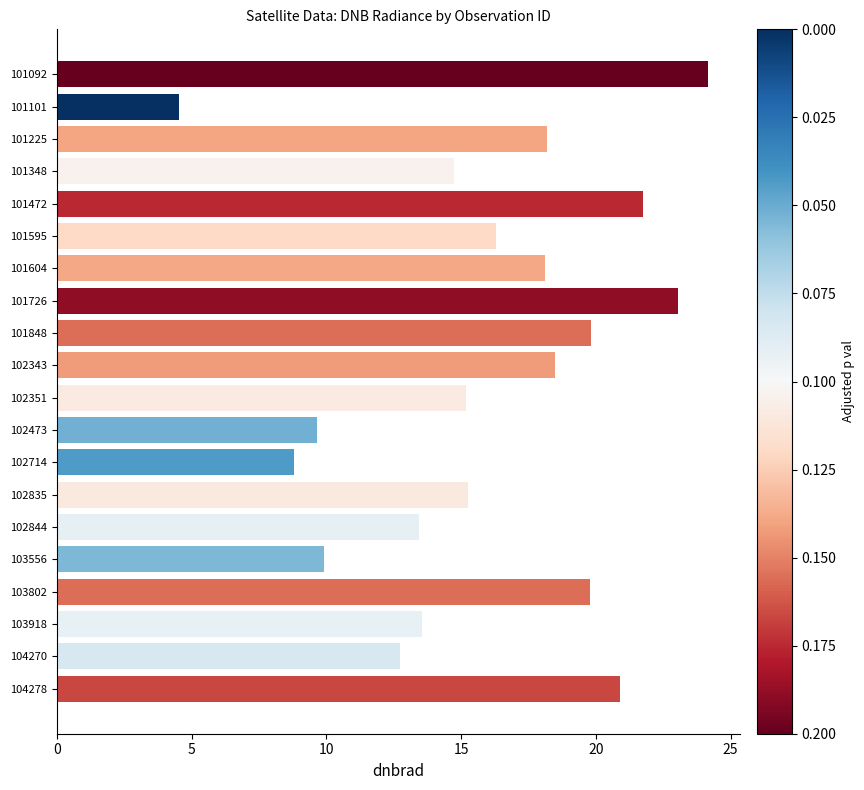

Count the number of categories in the chart.

20